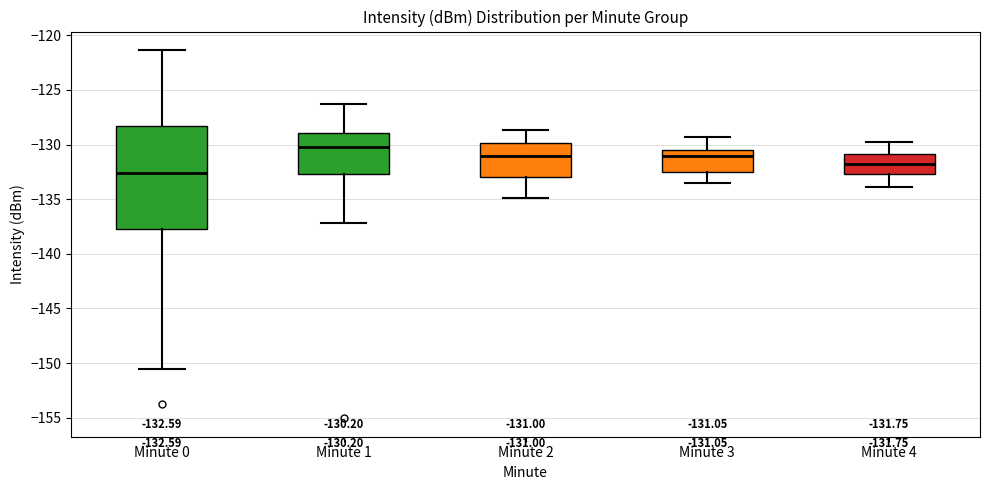

Which box is the tallest, from its lower edge to its upper edge?

Minute 0